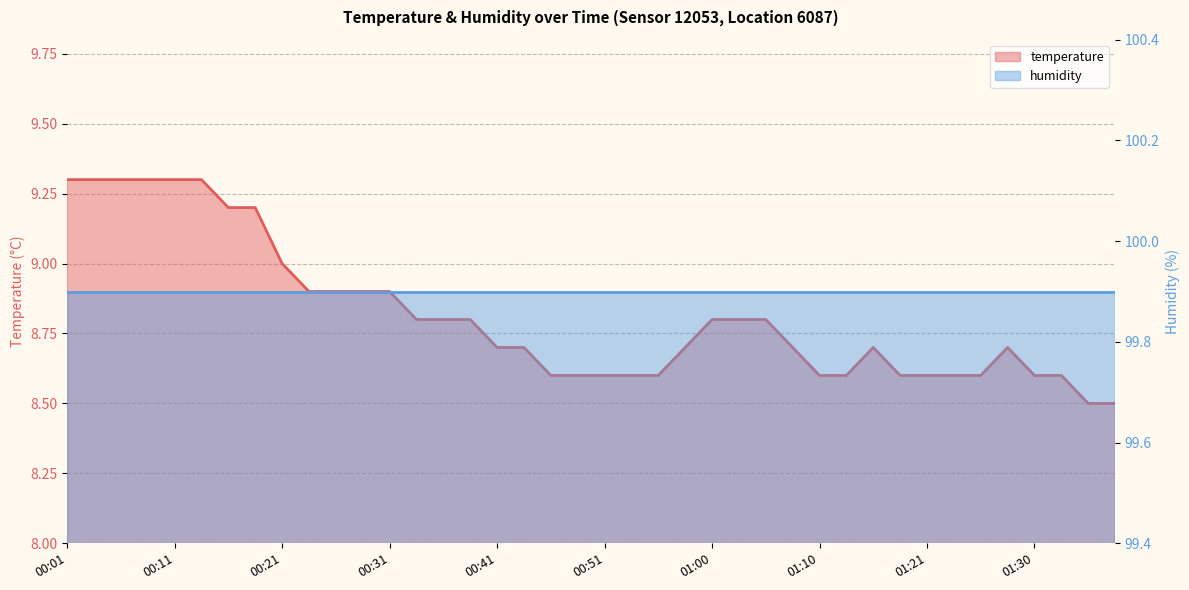

What is the change in value from 00:43 to 01:10?

-0.1